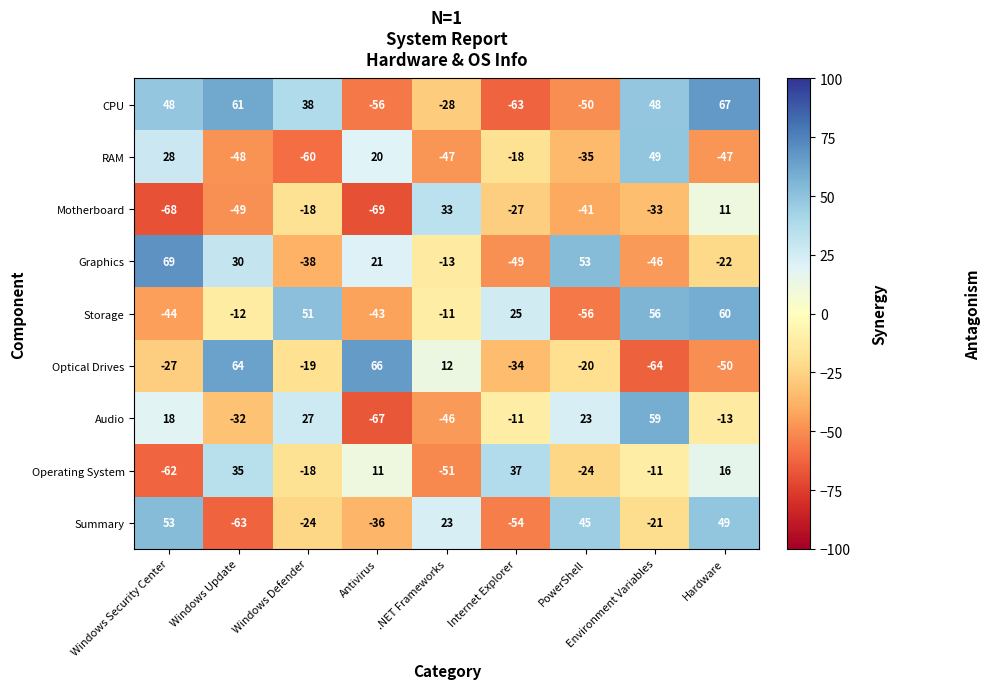

Rank the series by their maximum value, from lowest to highest.

Motherboard, Operating System, RAM, Summary, Audio, Storage, Optical Drives, CPU, Graphics